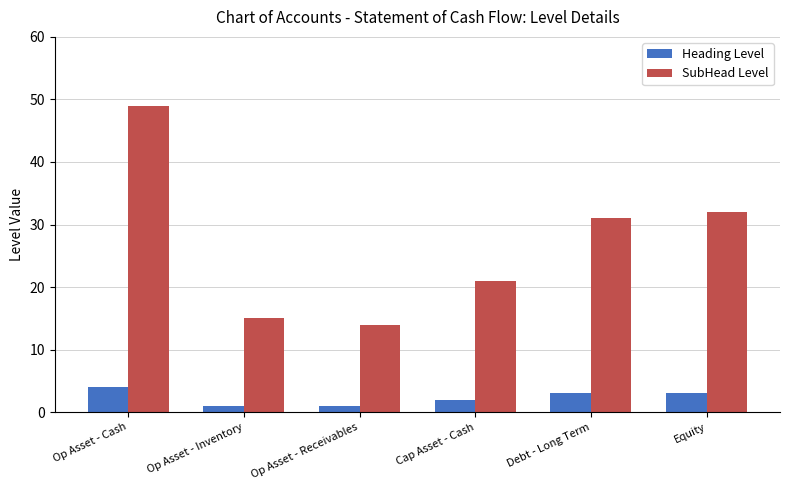

Where is SubHead Level nearest to the value 31?

Debt - Long Term